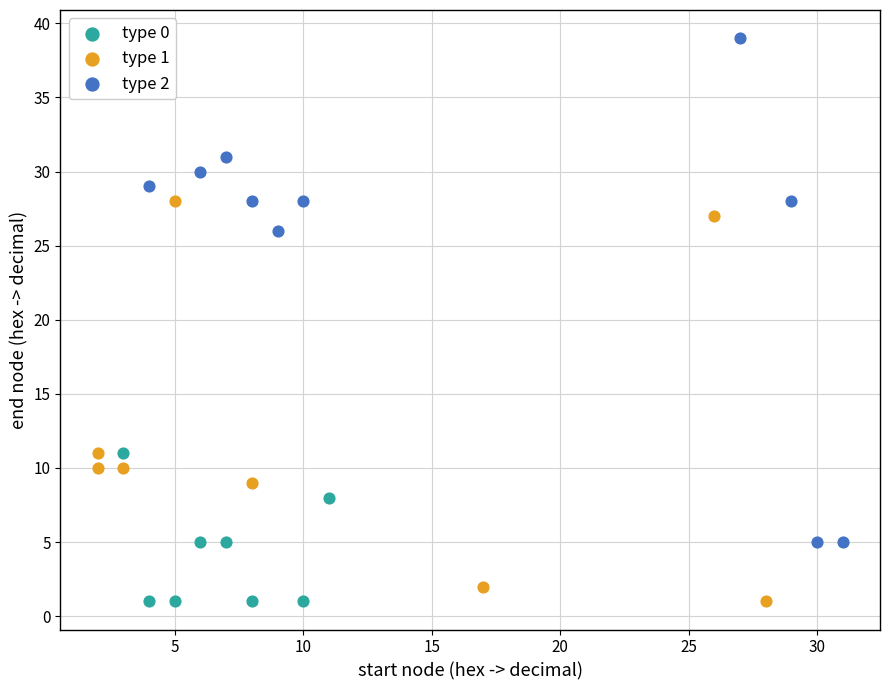

Which series reaches the maximum Y coordinate?

type 2